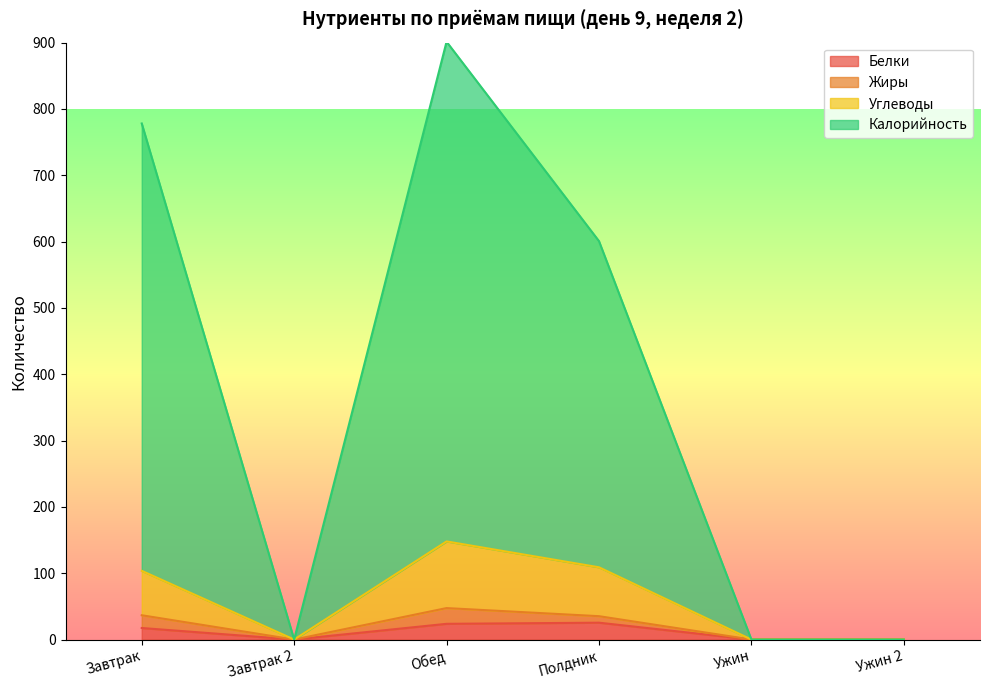

What is the highest value of the Белки series?

25.4